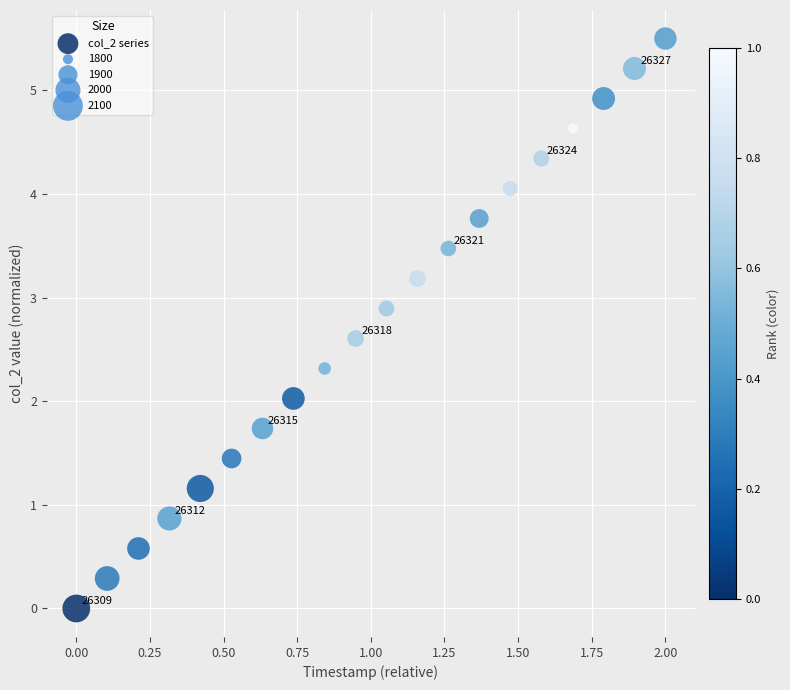

What is the range of Y values (max minus min)?

5.5